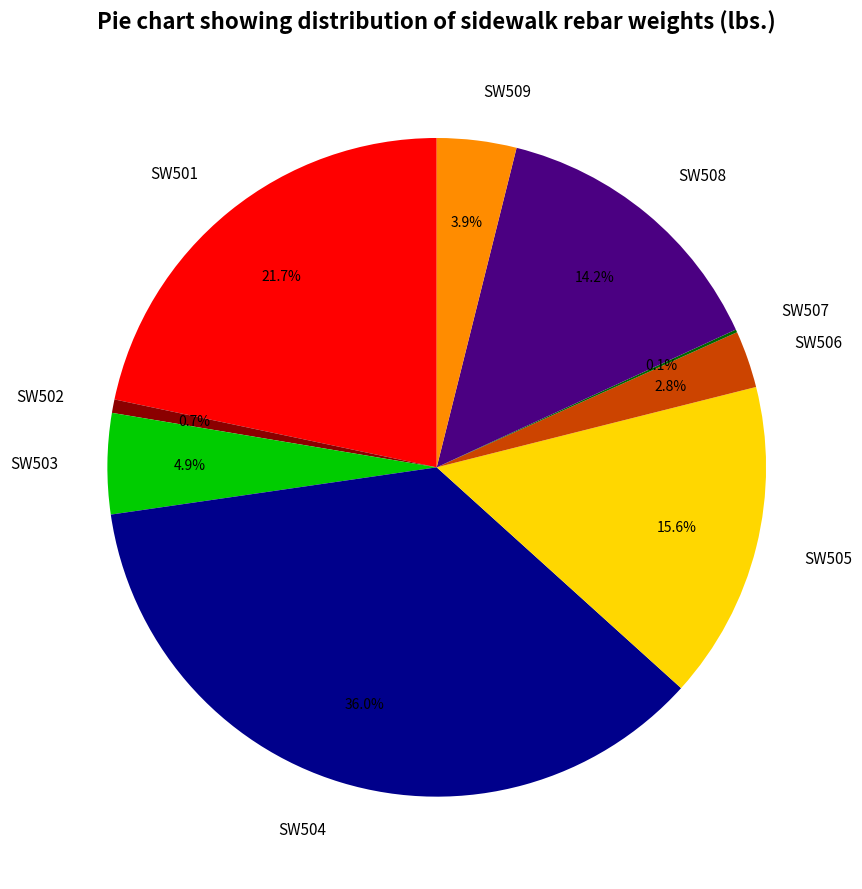

To the nearest percent, what is the difference between the largest and smallest slice percentages?

36%